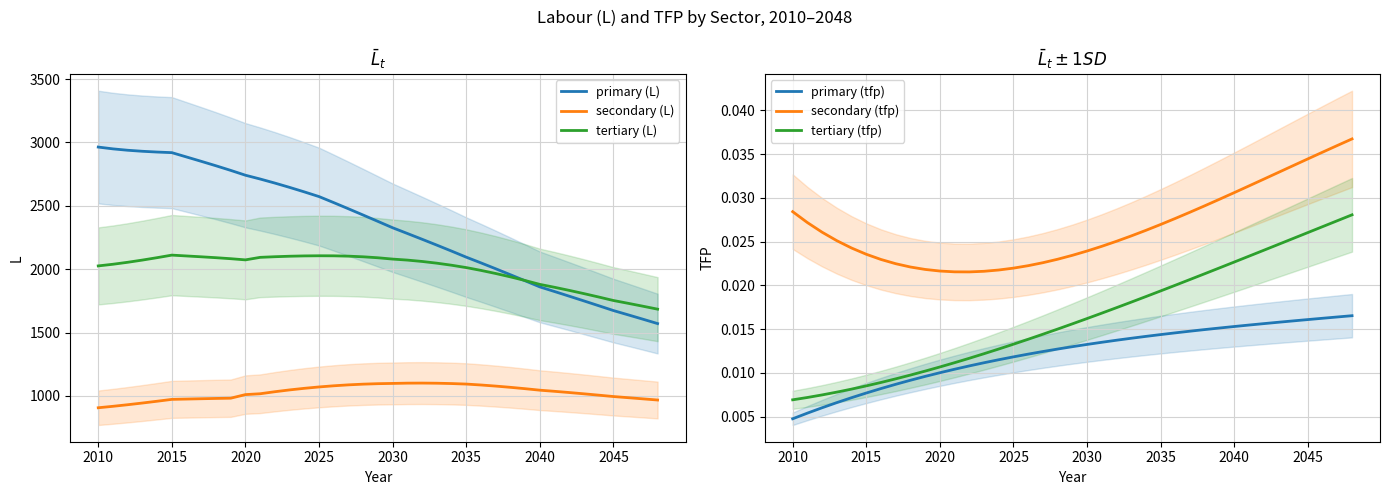

What is the maximum value for secondary (L)?

1101.8